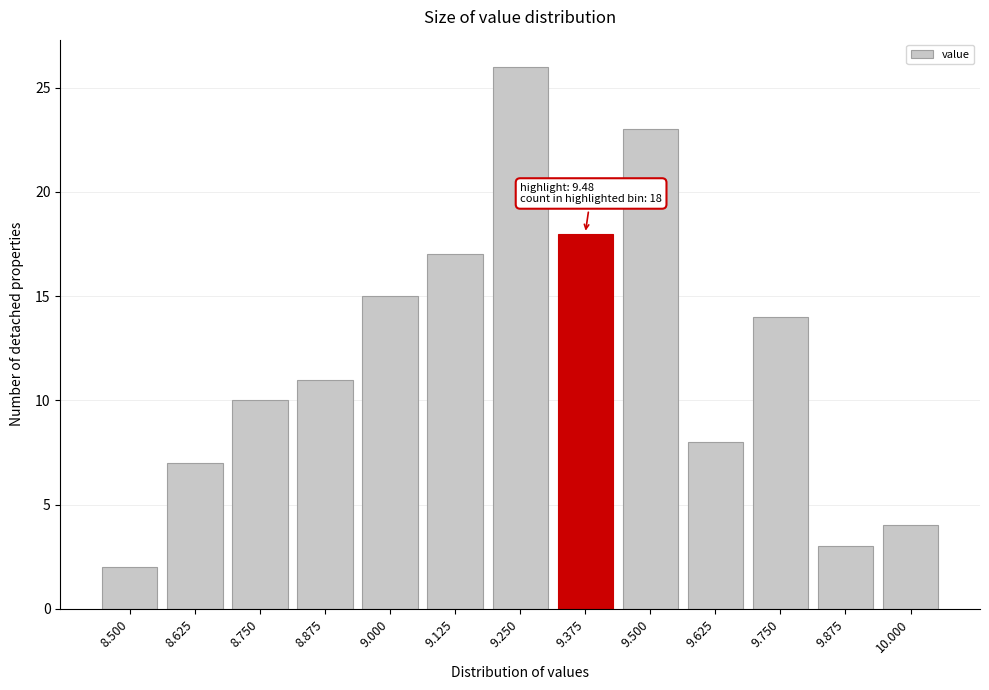

Reading left to right, what are all the values shown in this chart?

8.500=2	8.625=7	8.750=10	8.875=11	9.000=15	9.125=17	9.250=26	9.375=18	9.500=23	9.625=8	9.750=14	9.875=3	10.000=4